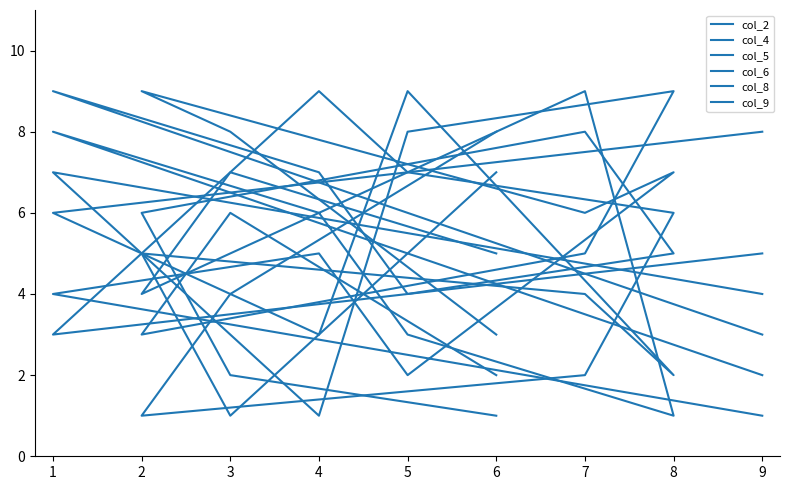

At how many categories does at least one series exceed 5?

9